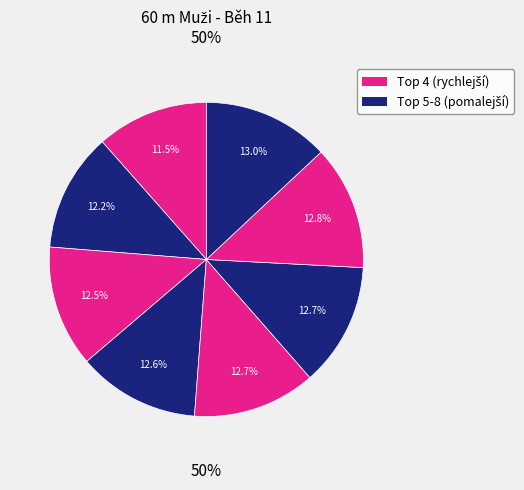

Do Kadlec Marcel and Benda Ondřej together represent more than half of the pie?

No